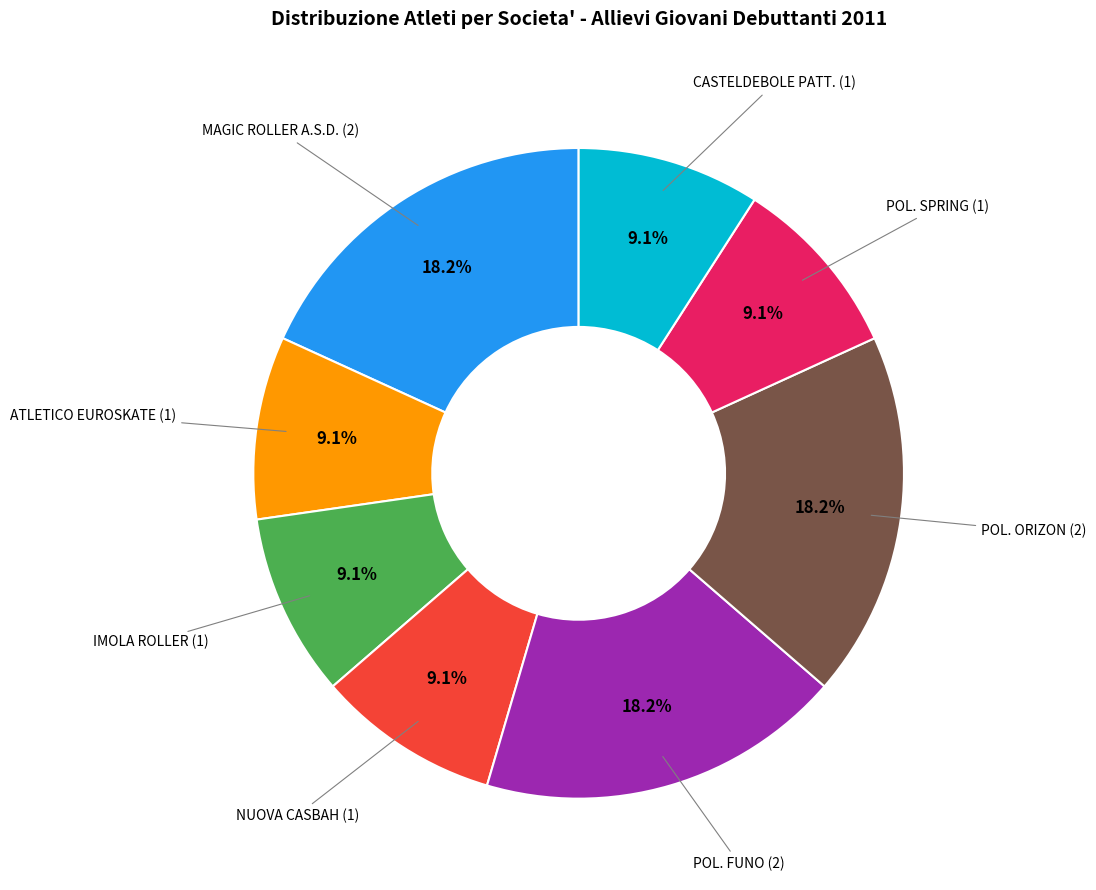

Which has a higher value, POL. FUNO (2) or CASTELDEBOLE PATT. (1)?

POL. FUNO (2)